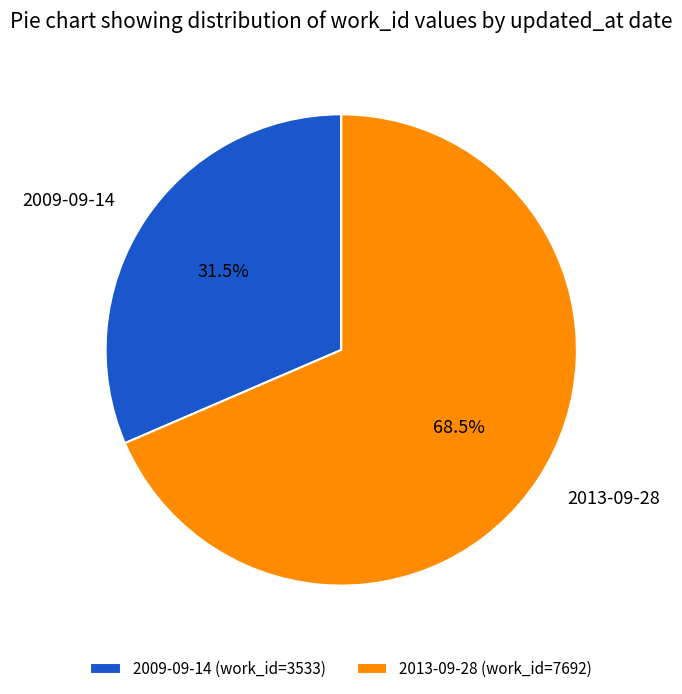

Is it true that 2013-09-28 is 77% of the pie?

False